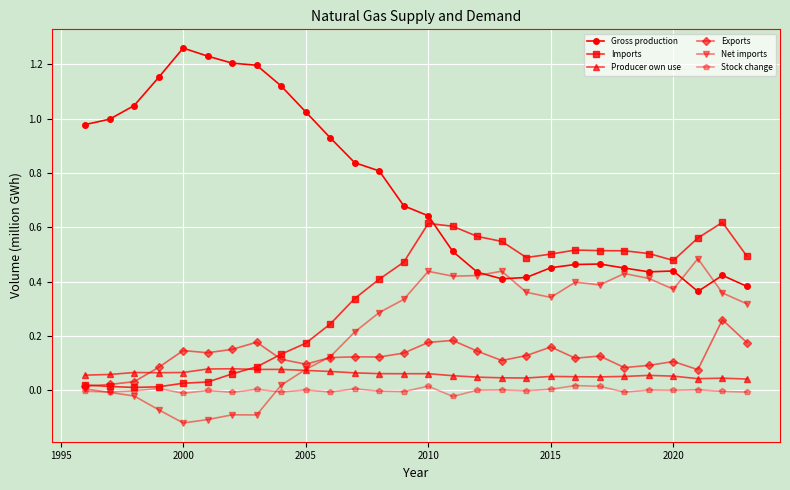

What are all the series names shown in the legend?

Gross production, Imports, Producer own use, Exports, Net imports, Stock change